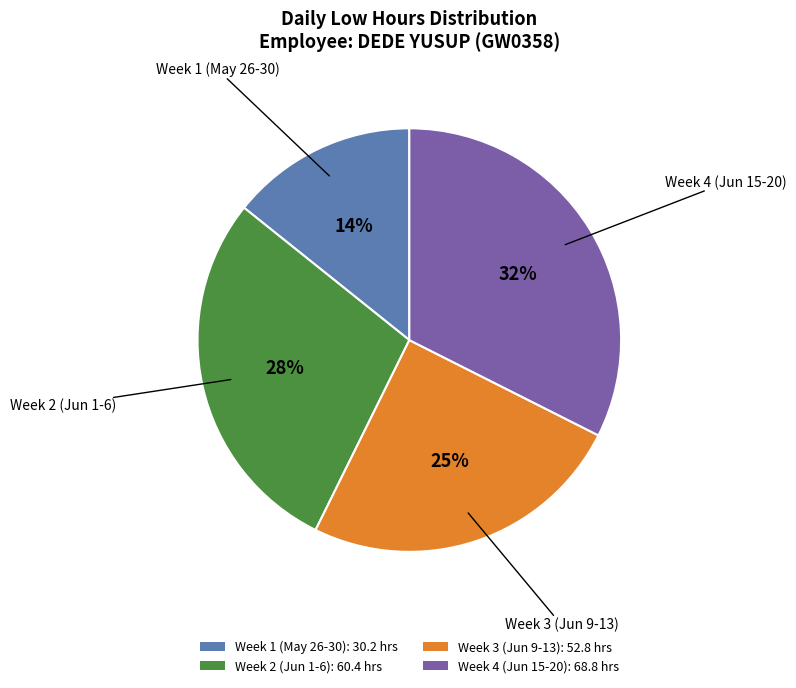

Which category has the smallest portion of the pie?

Week 1 (May 26-30): 30.2 hrs